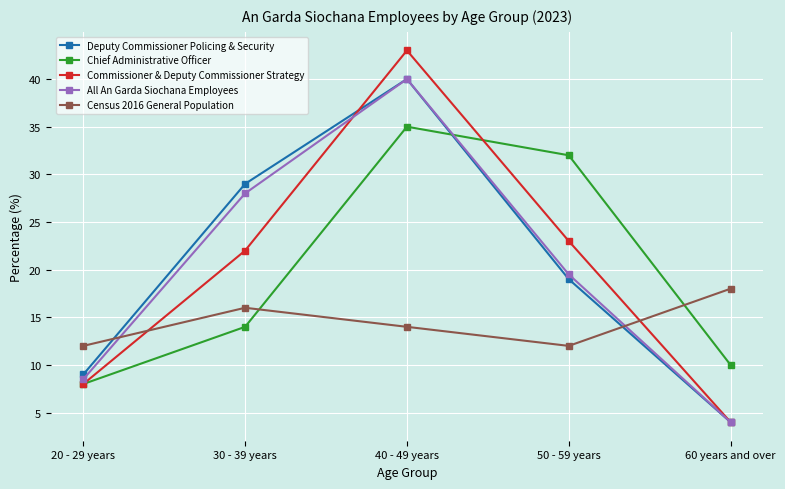

Does the chart have visible grid lines?

Yes